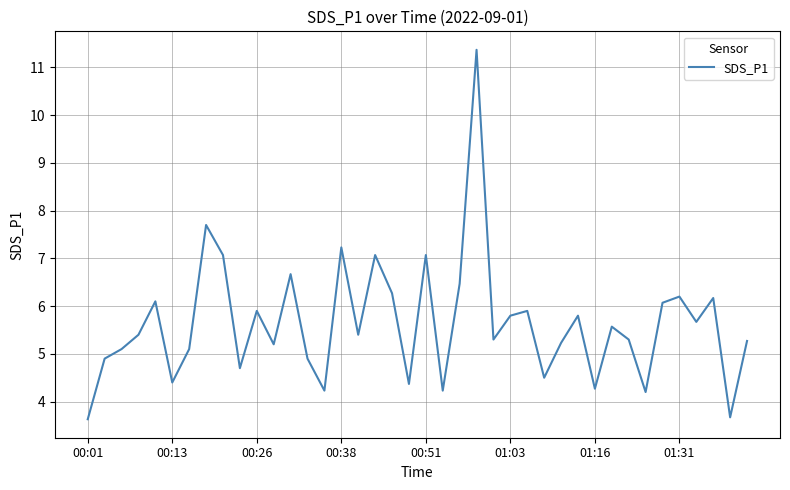

What is the minimum value shown in the chart?

3.6